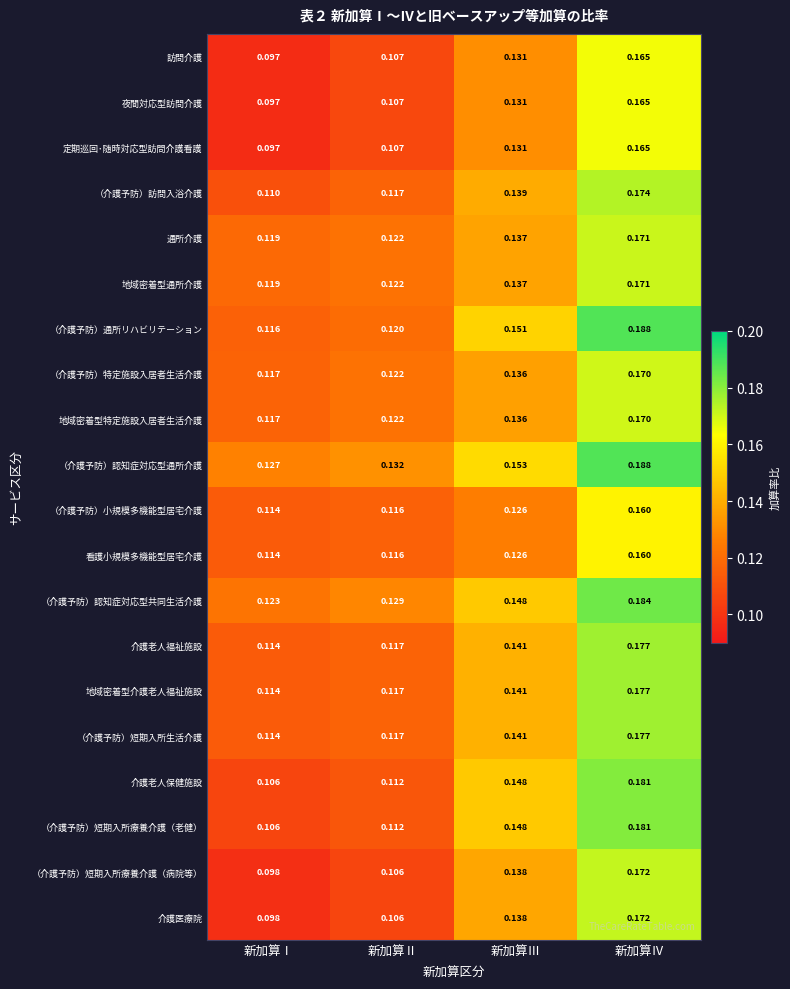

At which category is the sum across all series the highest?

新加算Ⅳ